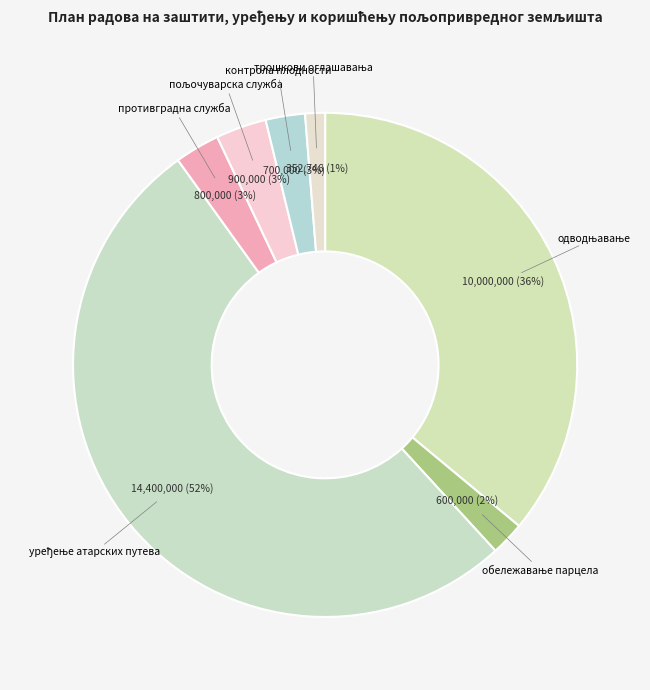

How many segments does this pie chart have?

7